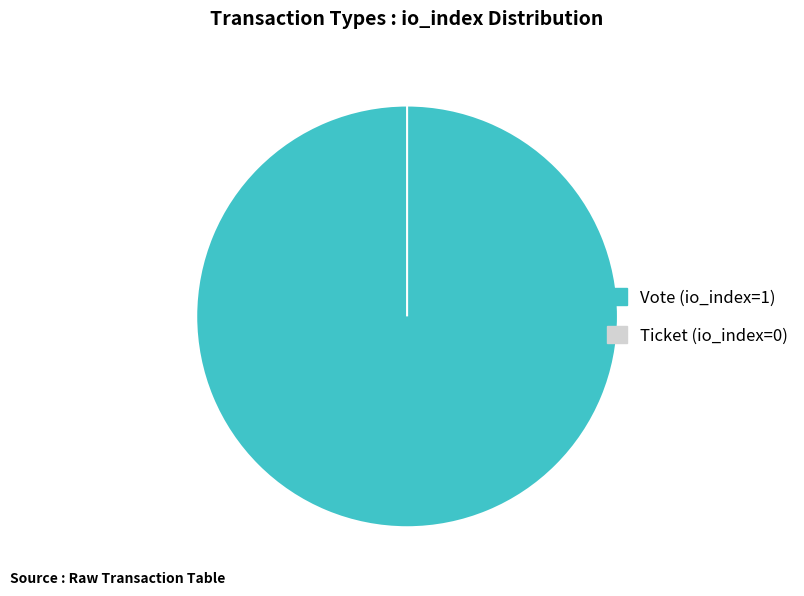

What is the change in value from Vote (io_index=1) to Ticket (io_index=0)?

-1